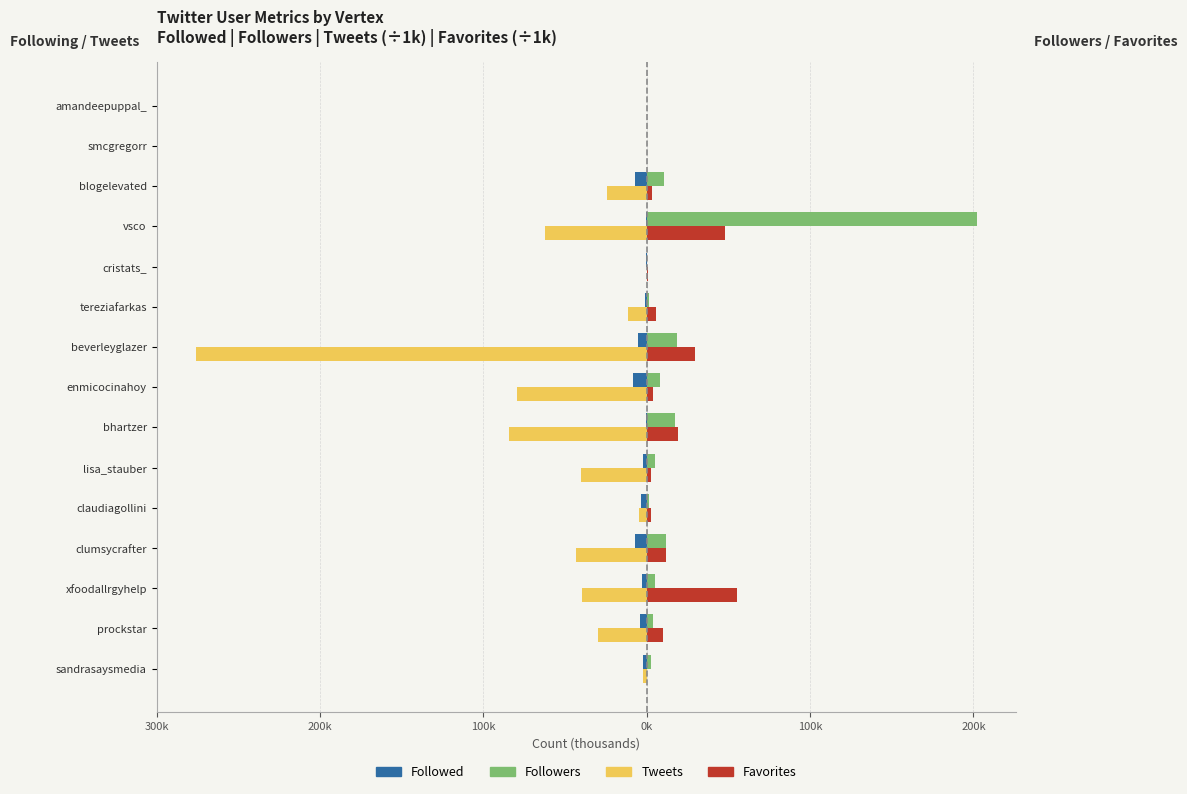

What are all the series names shown in the legend?

Followed, Followers, Tweets, Favorites